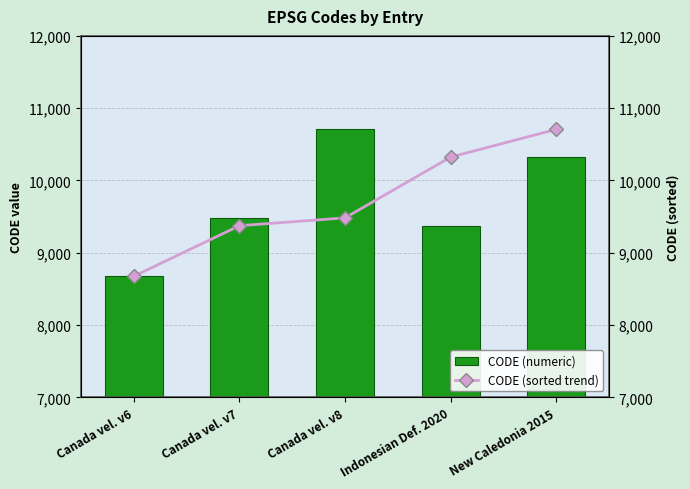

The value of CODE (numeric) at Canada vel. v6 is 11547. True or false?

False